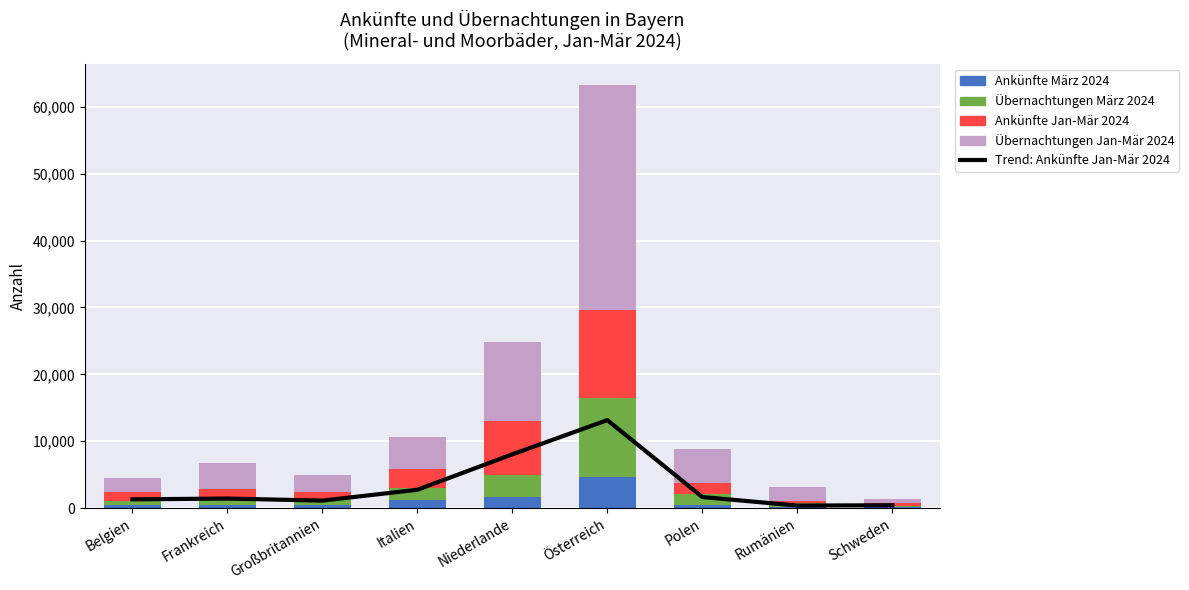

How many data points in Ankünfte März 2024 are less than 435?

4